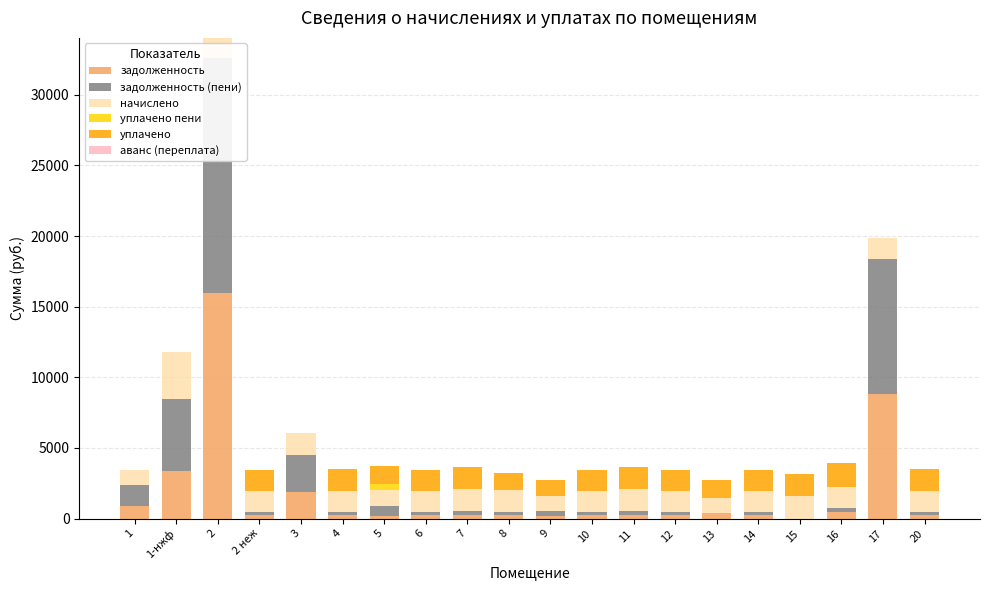

What is the total value across all series at 9?

2711.7